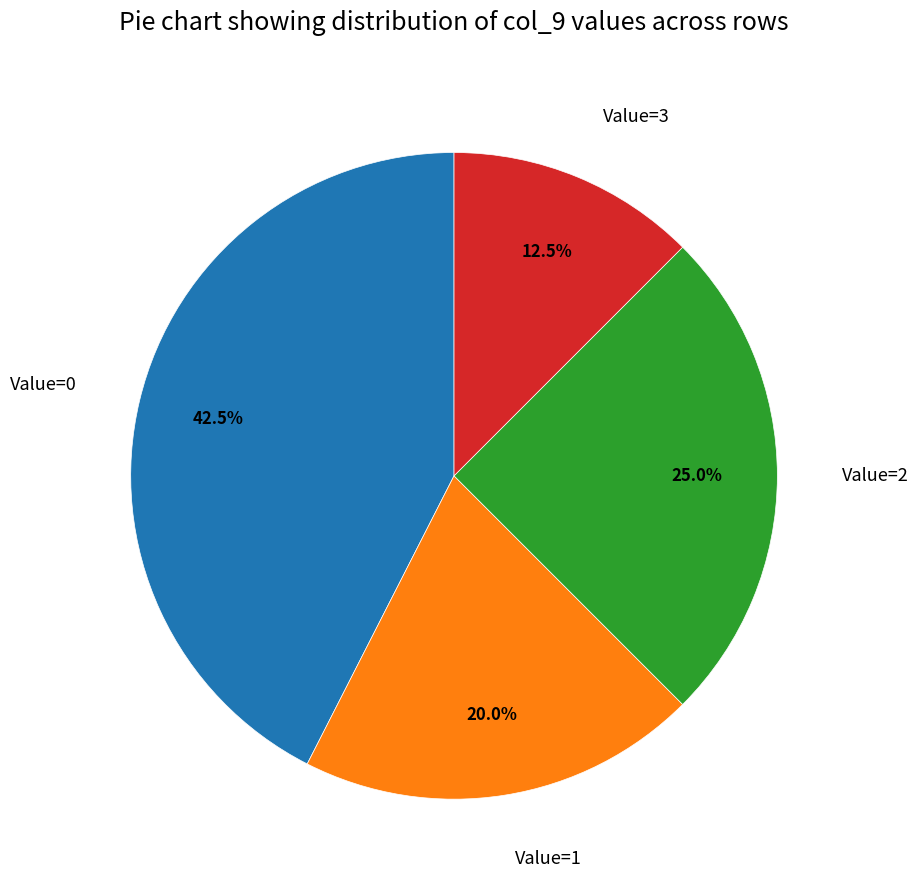

Count the number of slices in the pie.

4